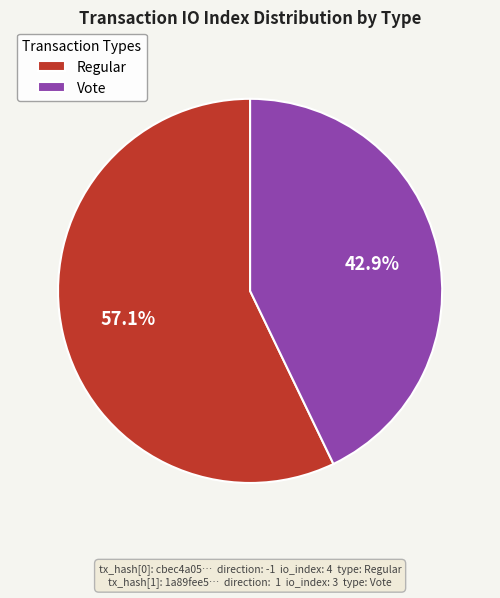

Rank the categories by value from highest to lowest.

Regular, Vote